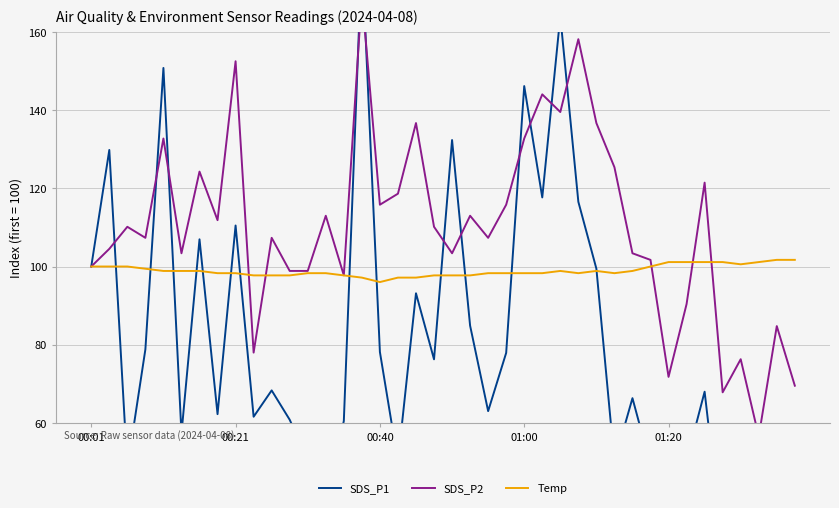

What is the value of the Temp point at the 16th from the left?

97.2